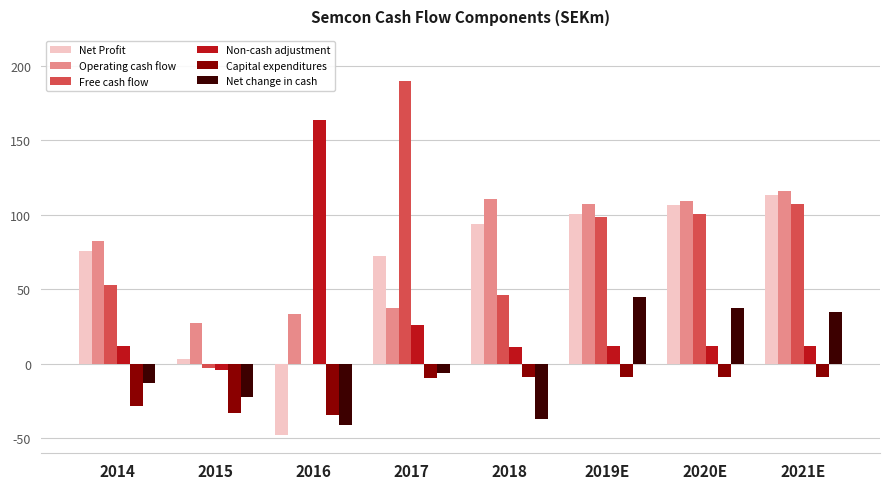

Which series has the largest total across all categories?

Operating cash flow